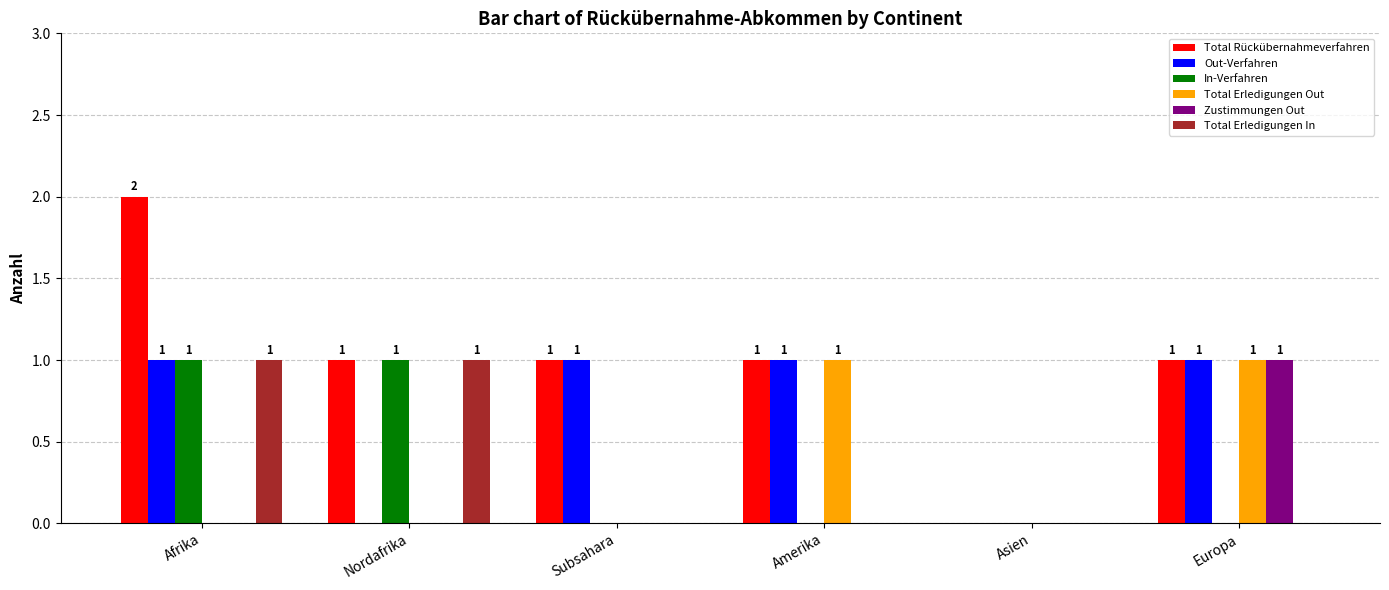

Which series has the largest total across all categories?

Total Rückübernahmeverfahren